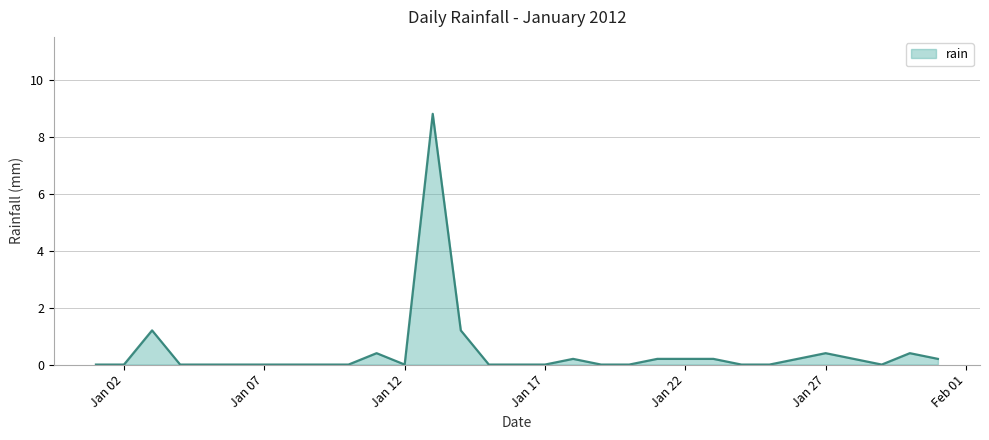

What is the maximum value shown in the chart?

8.8